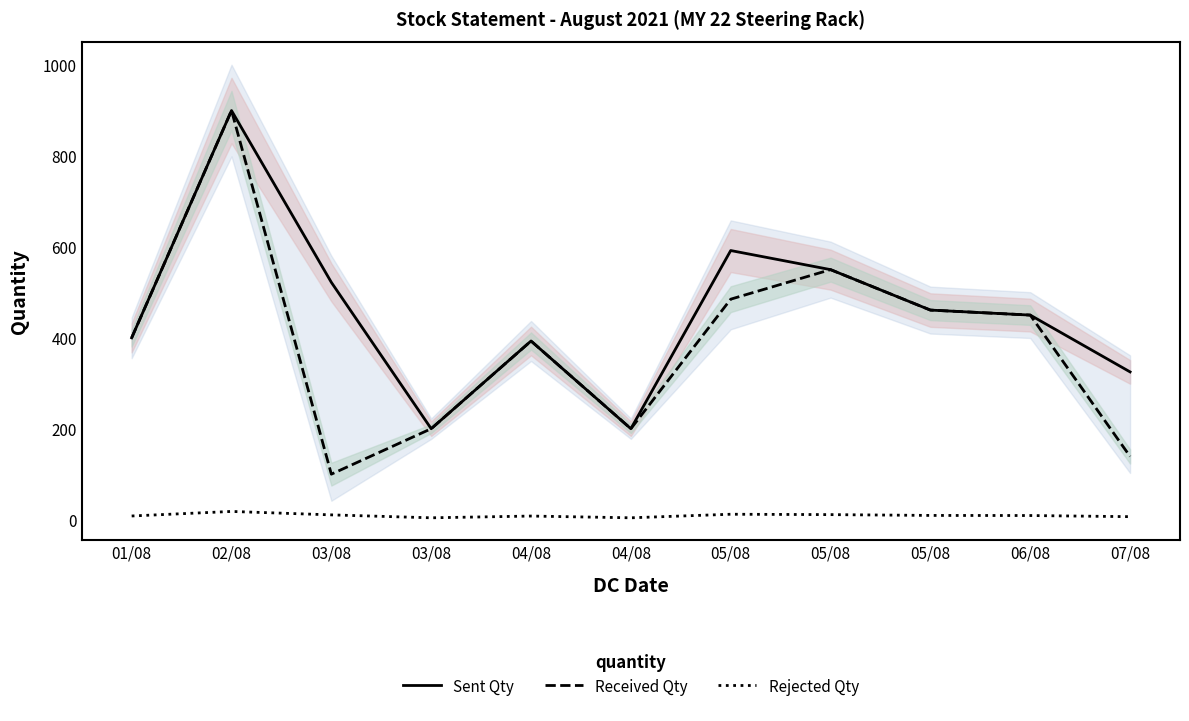

What is the total value across all series at 06/08?

909.0